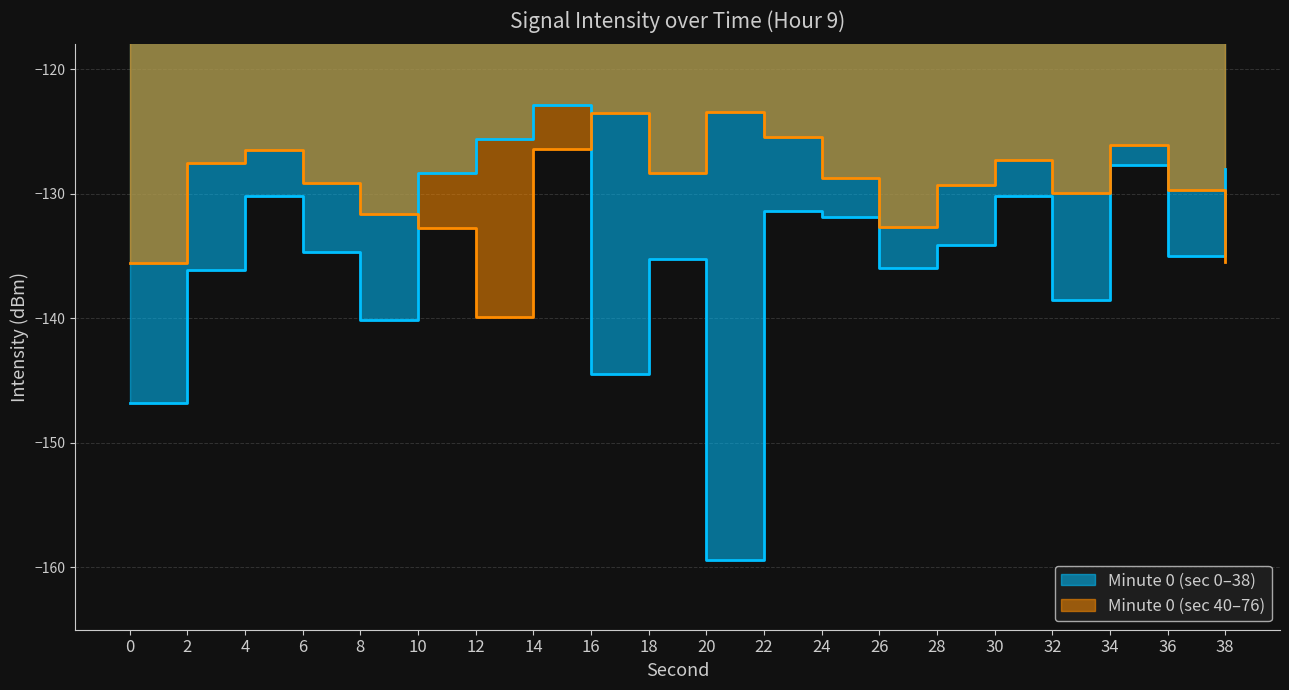

The min1 series shows -193.7 at 16. True or false?

False